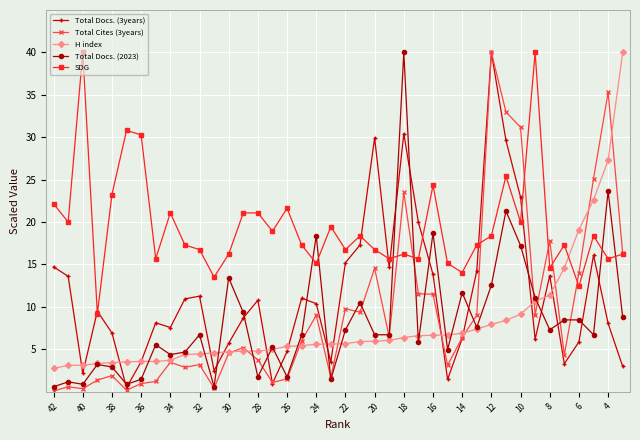

What is the difference between the maximum and minimum values in the Total Docs. (3years) series?

39.5